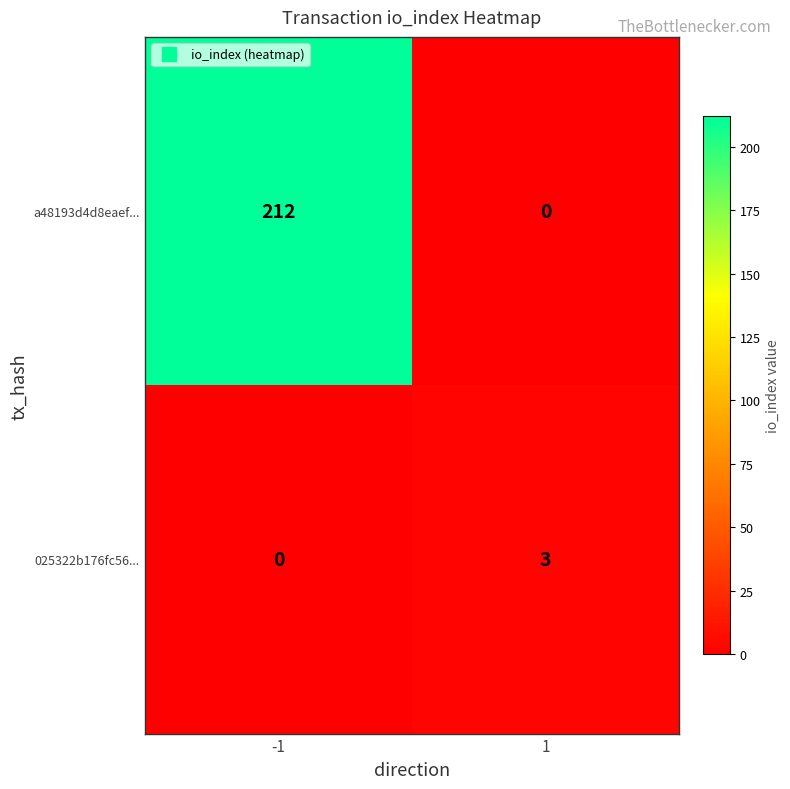

What is the difference between the highest and lowest values at -1?

212